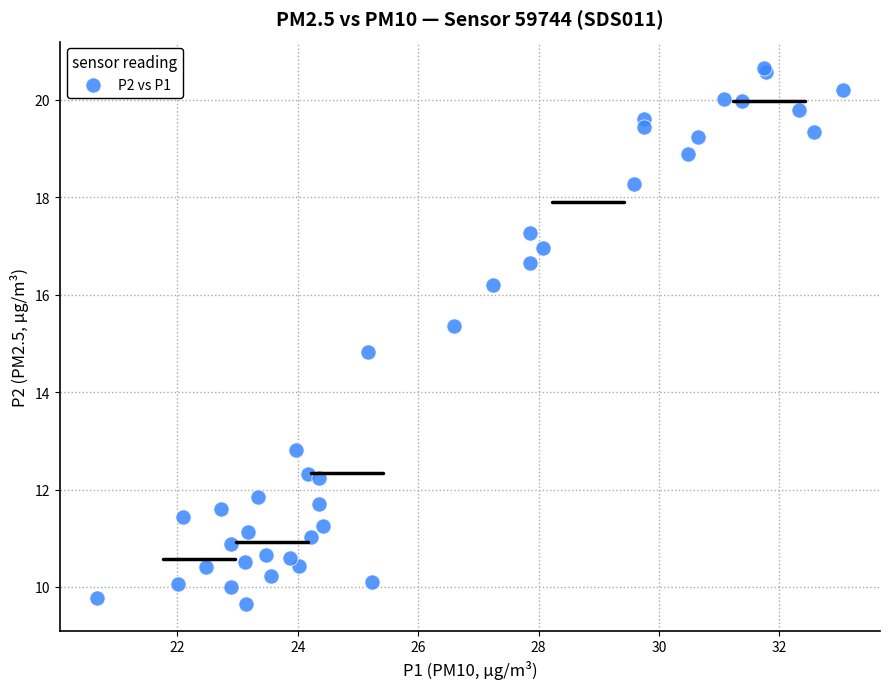

What Y value in the scatter plot is closest to 15?

14.8